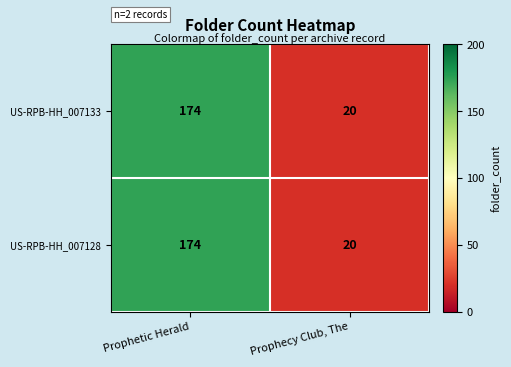

What value does the US-RPB-HH_007128 series have at Prophetic Herald?

174